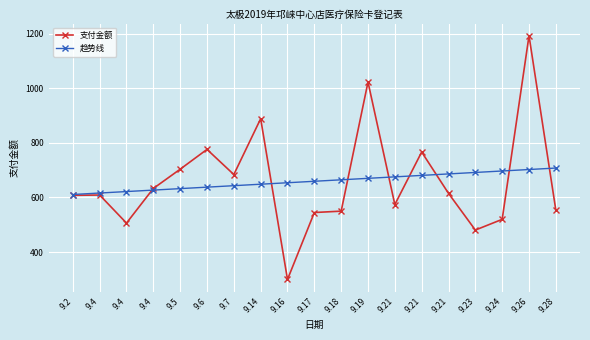

How many data points does each series have?

19